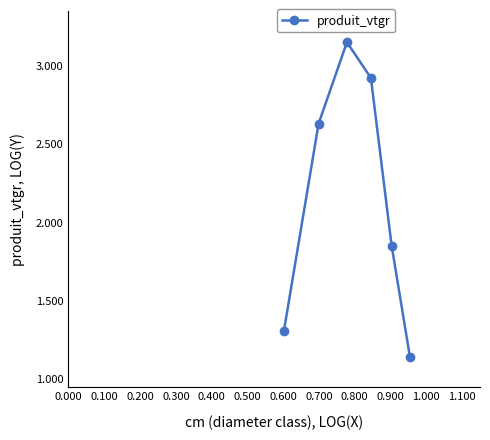

What is the value of the 1st point from the left?

1.3